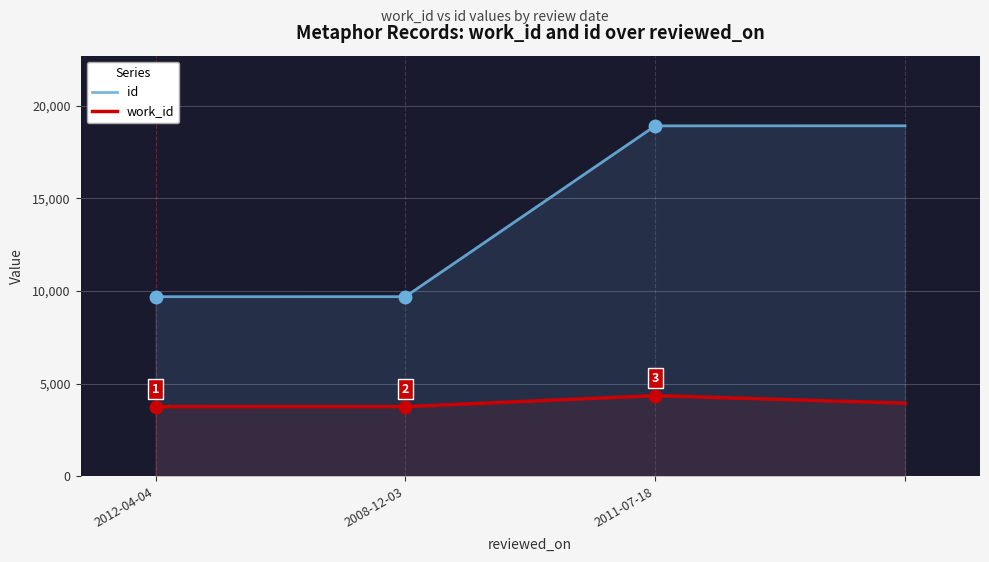

What is the spread (max minus min) of values at 3?

14966